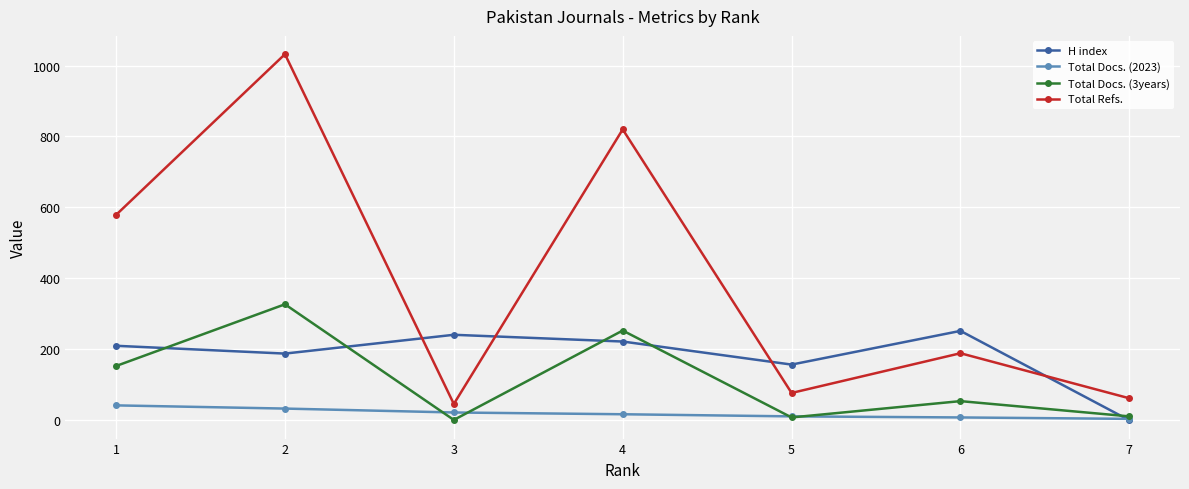

What is the total value across all series at 6?

503